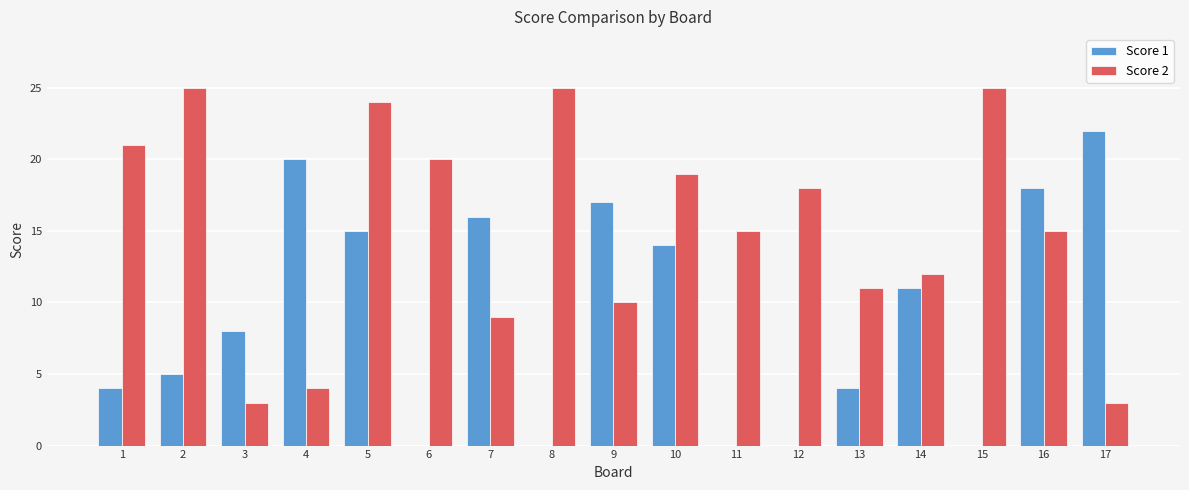

What is the total value across all series at 11?

15